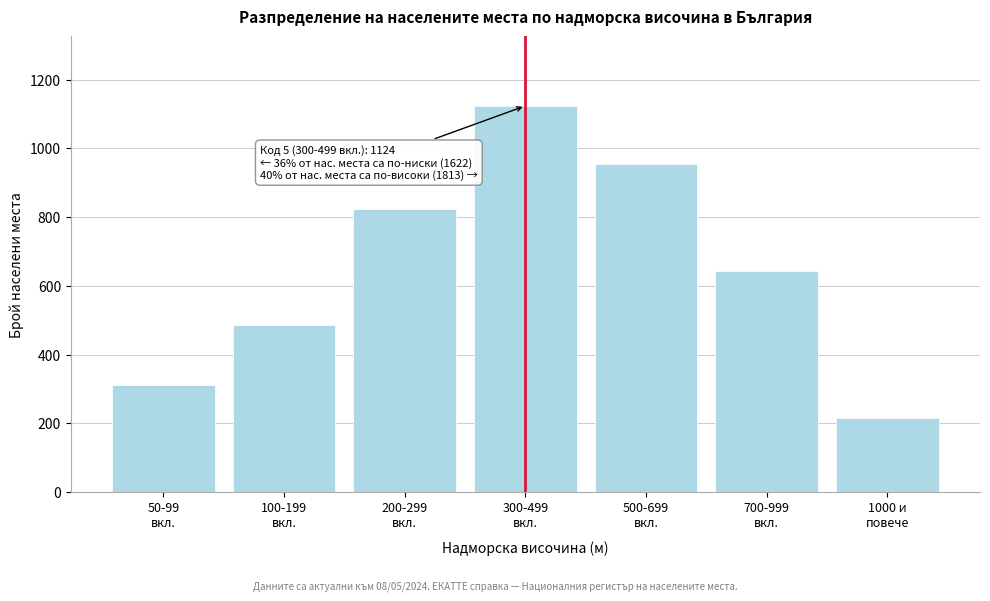

Reading right to left, transcribe all the data shown in this chart.

215	642	956	1124	823	487	312